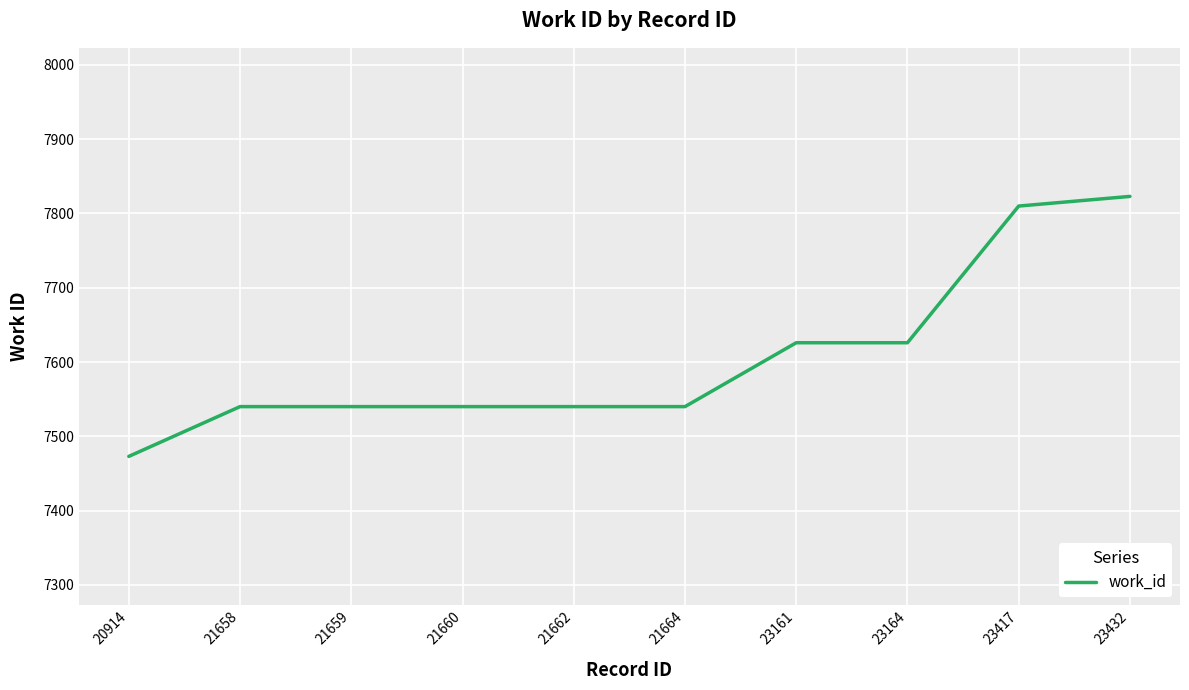

What is the difference between the maximum and minimum values?

350